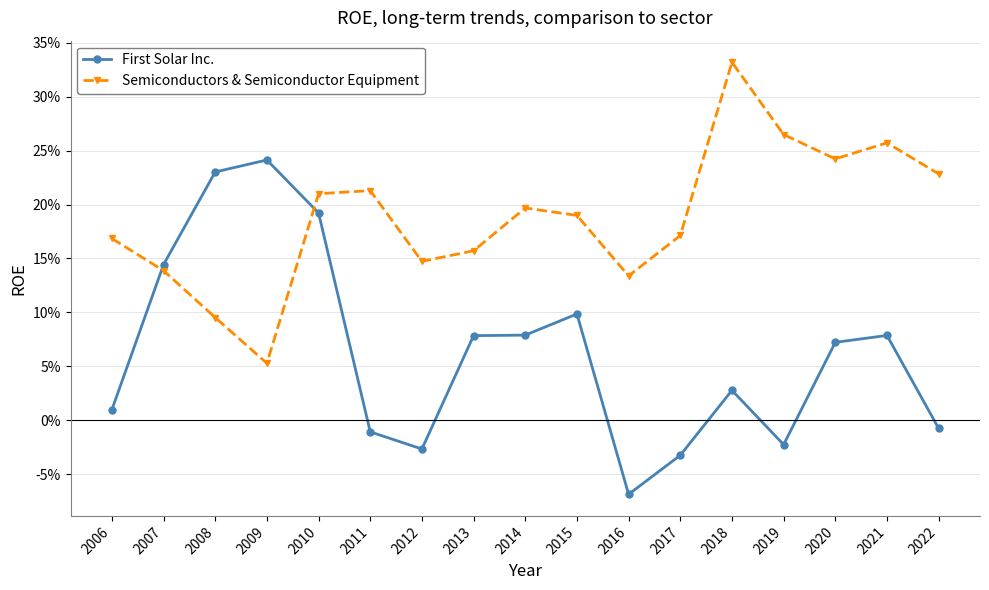

Reading left to right, list all the values displayed in this chart.

First Solar Inc.: 0.0	0.1	0.2	0.2	0.2	-0.0	-0.0	0.1	0.1	0.1	-0.1	-0.0	0.0	-0.0	0.1	0.1	-0.0
Semiconductors & Semiconductor Equipment: 0.2	0.1	0.1	0.1	0.2	0.2	0.1	0.2	0.2	0.2	0.1	0.2	0.3	0.3	0.2	0.3	0.2